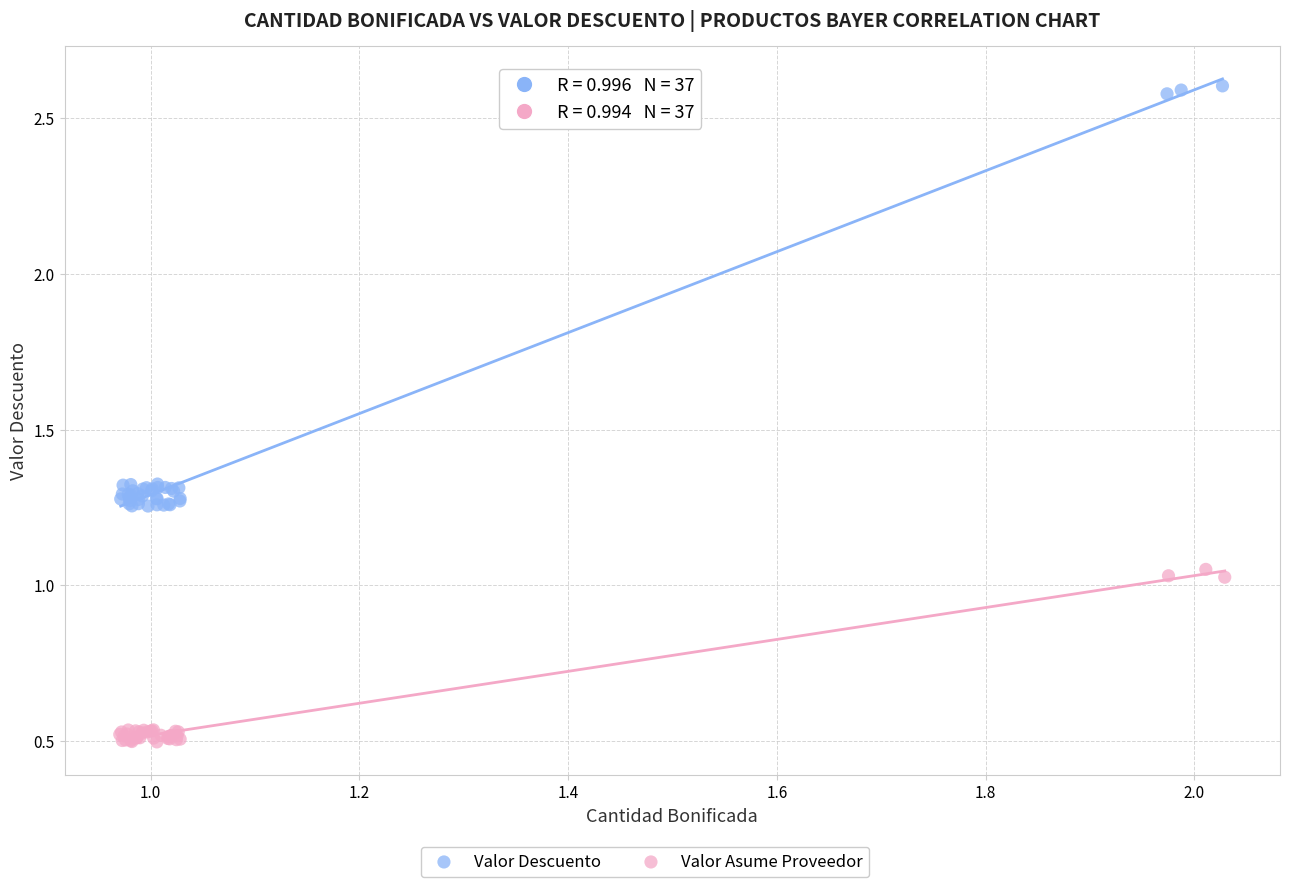

Which series has the largest Y range (max minus min)?

Valor Descuento